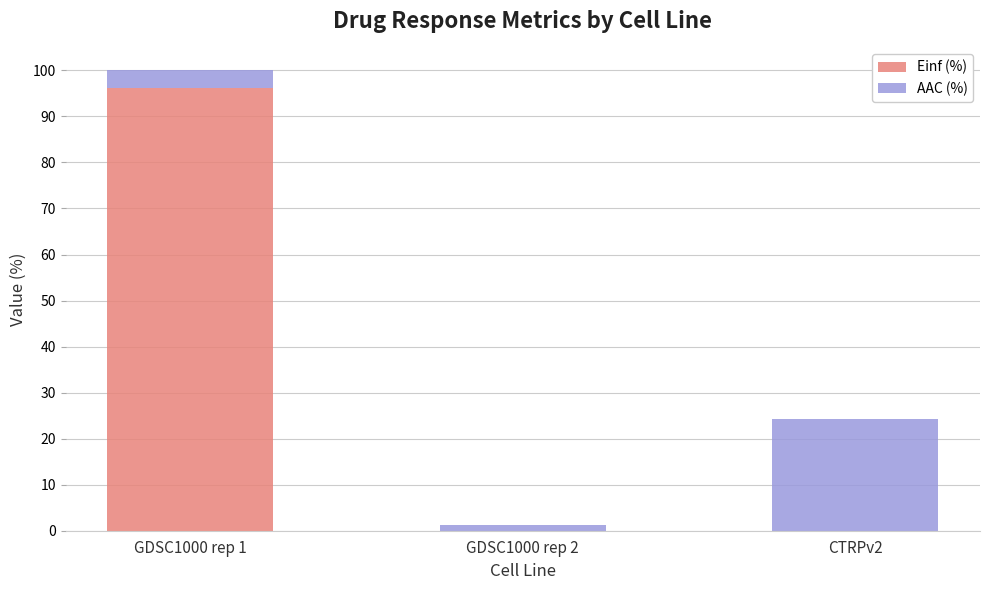

True or false: Einf (%) has a value of 0.0 at CTRPv2.

True